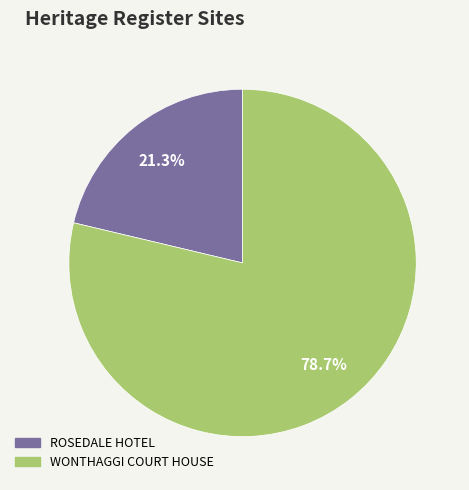

What portion of the pie excludes ROSEDALE HOTEL?

78.7%